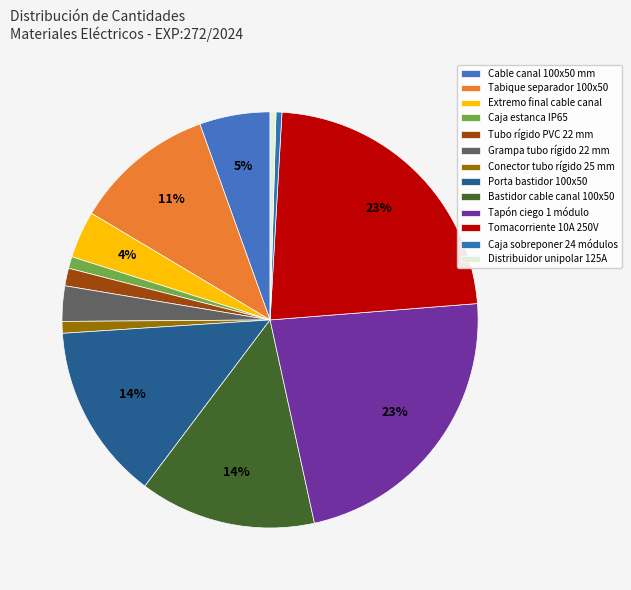

How many slices are in this pie chart?

13